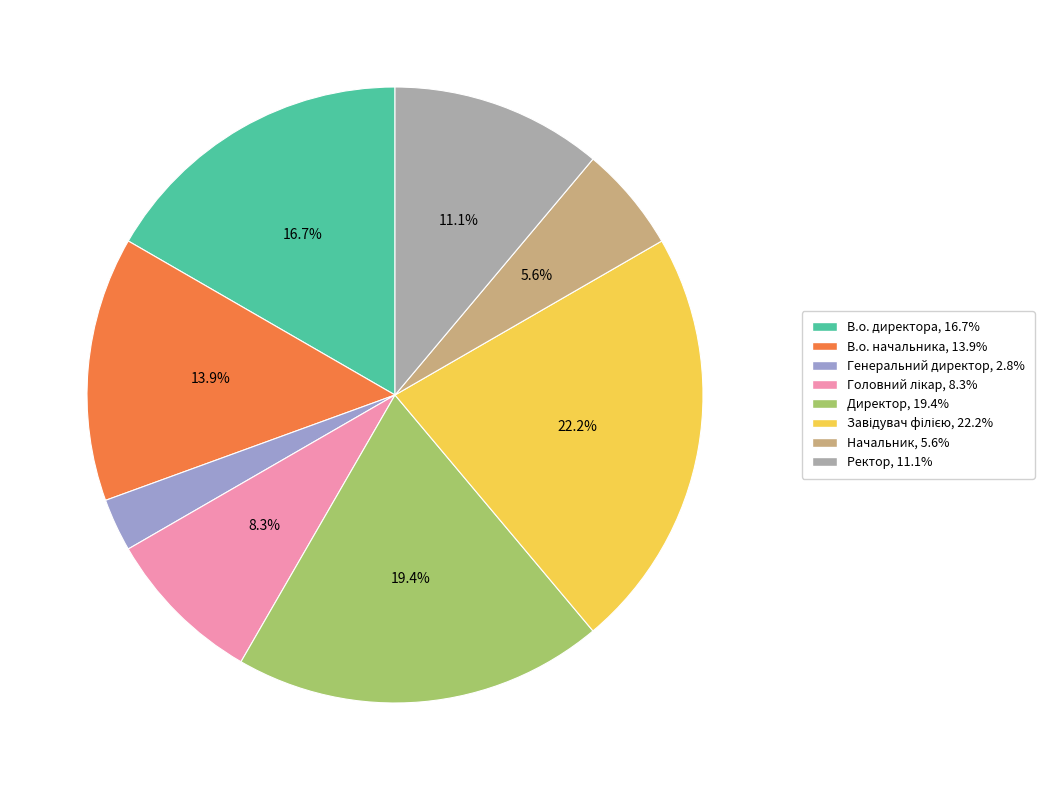

What is the smallest slice in the pie chart?

Генеральний директор